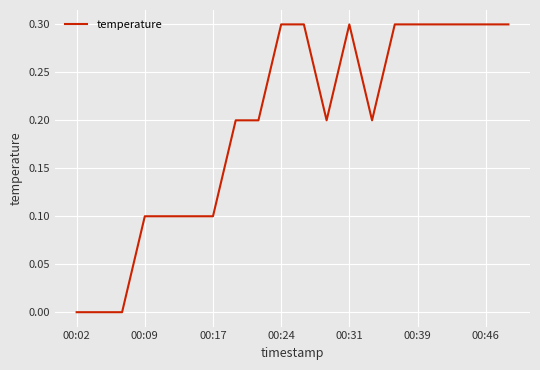

What is the difference between the maximum and minimum values?

0.3